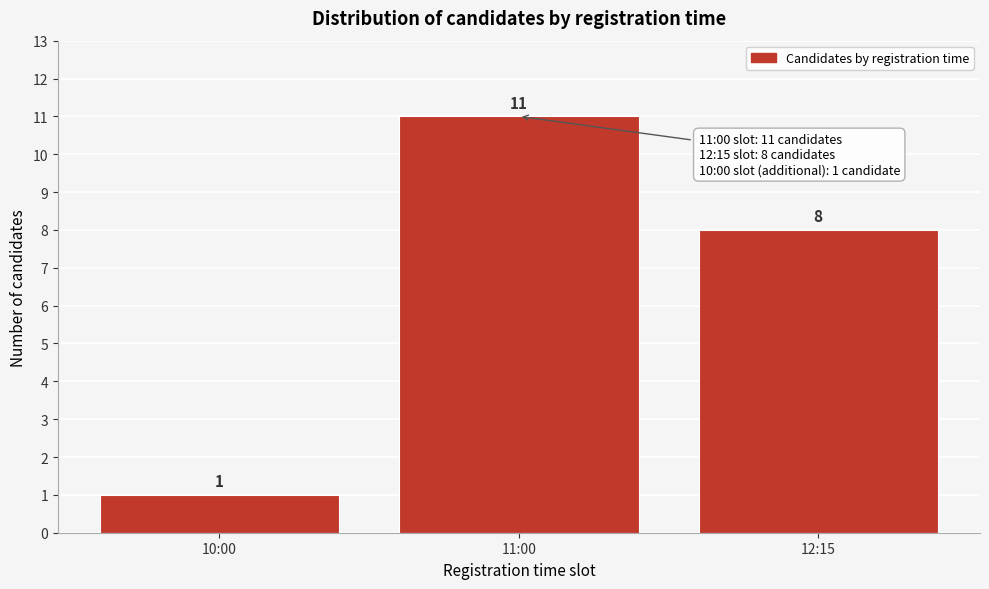

Reading left to right, extract all data points from this chart.

1	11	8